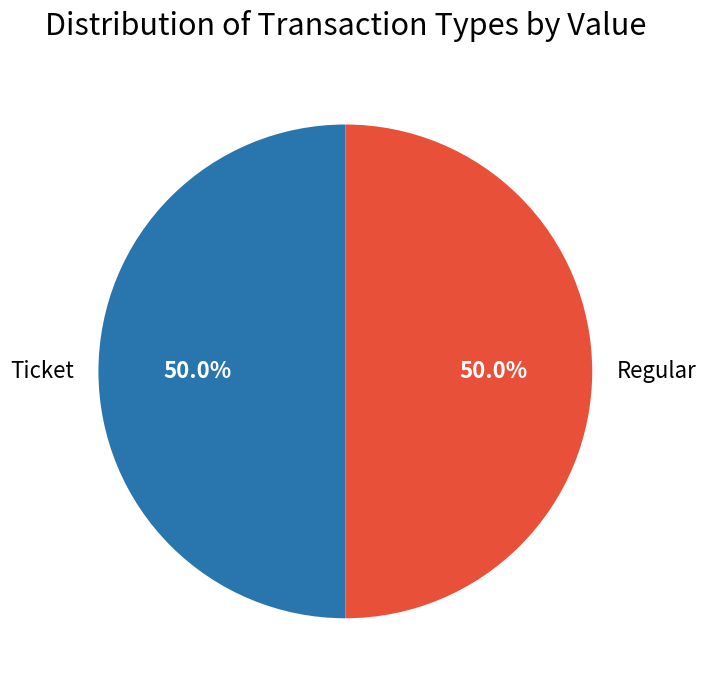

To the nearest percent, what is the average slice percentage?

50%